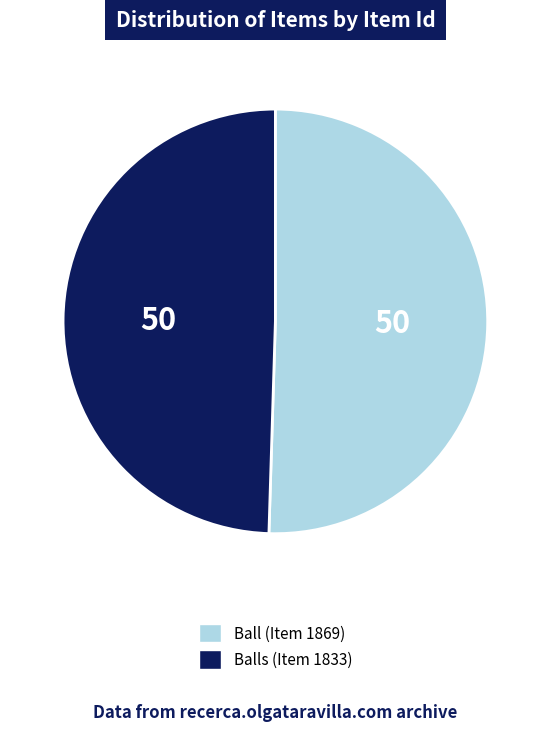

What is the ratio of the value at Balls (Item 1833) to the value at Ball (Item 1869)?

1.0